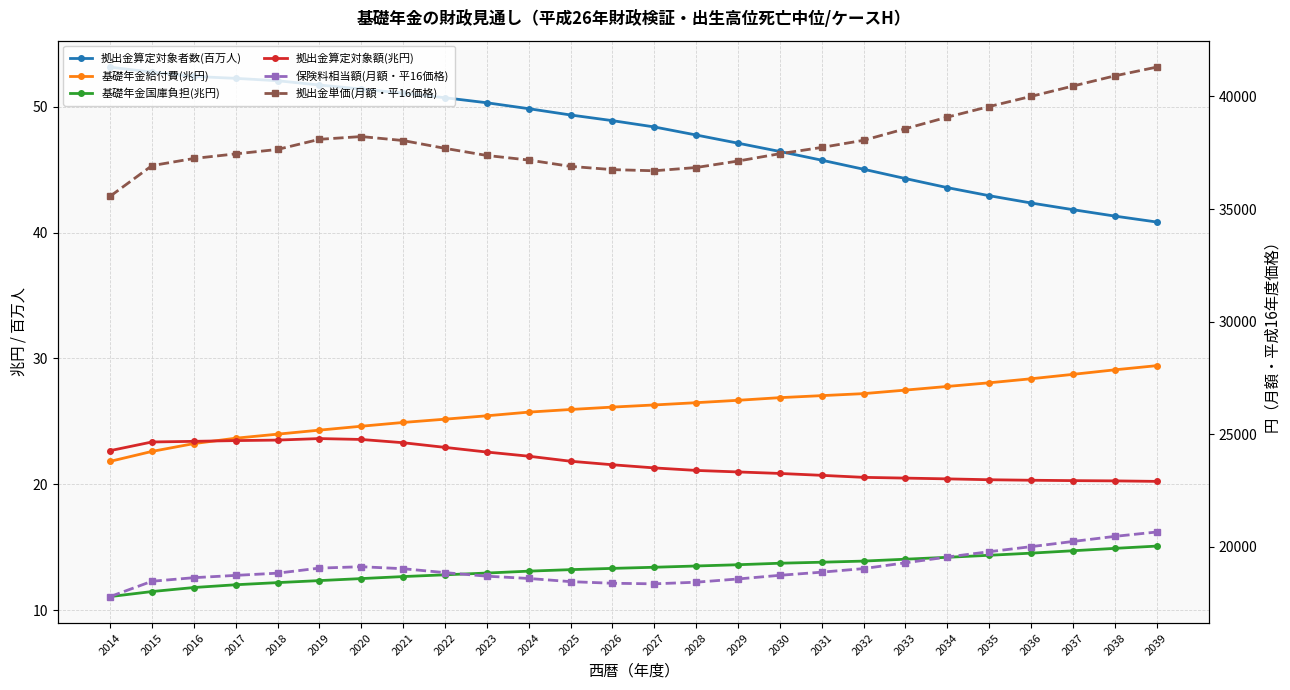

At which category does the chart reach its peak across all series?

2039